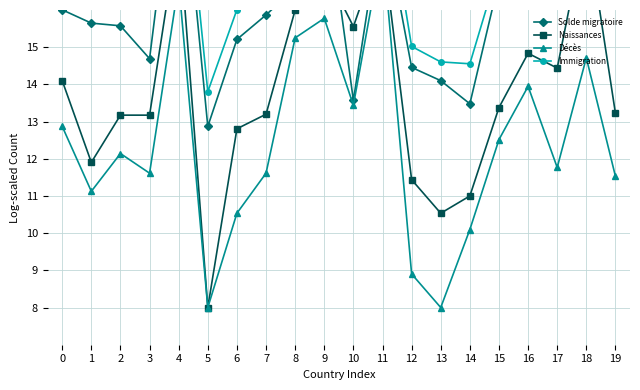

True or false: Immigration and Décès intersect in this chart.

False